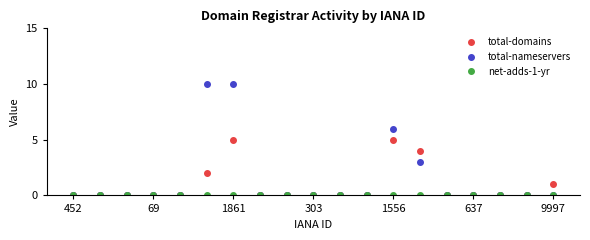

What is the maximum value shown in the chart?

10